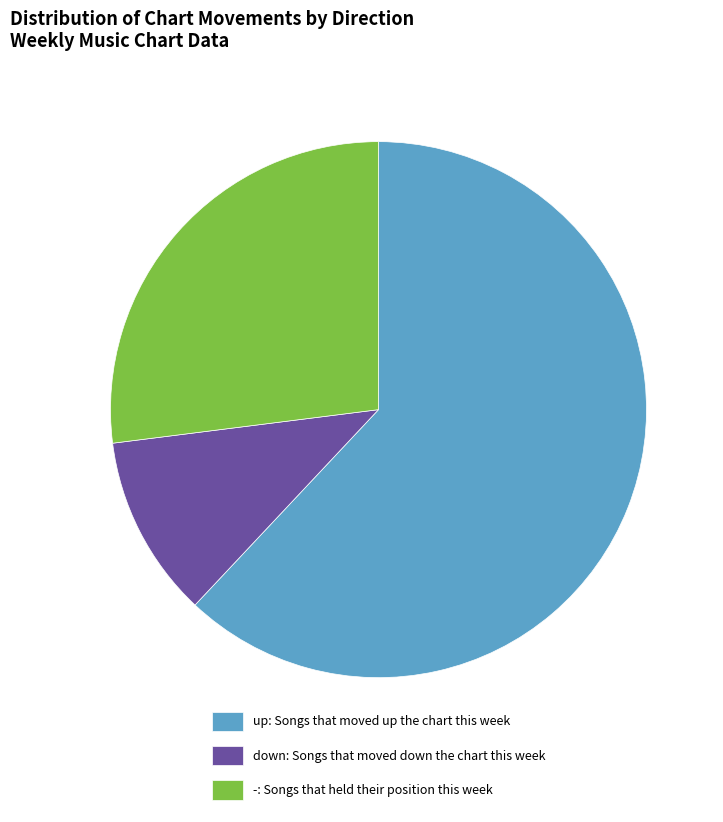

Do - and up together represent more than half of the pie?

Yes